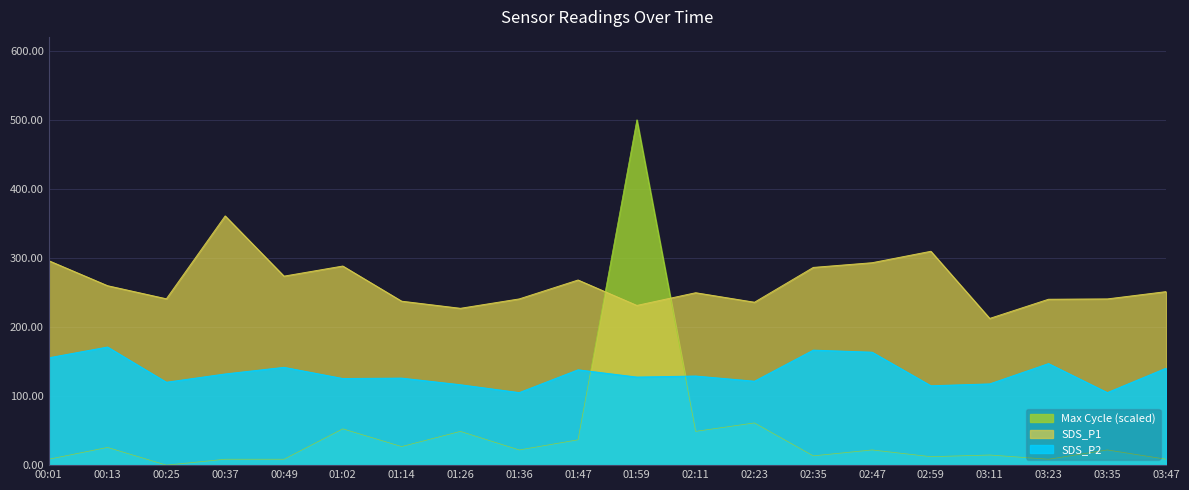

Rank the series by their average value, from lowest to highest.

Max Cycle (scaled), SDS_P2, SDS_P1